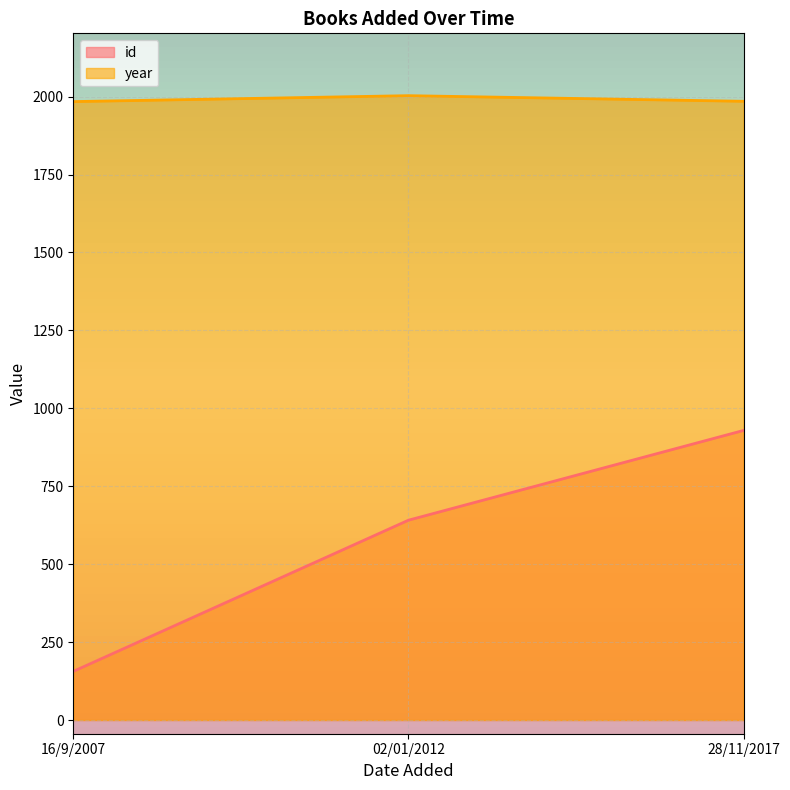

What is the lowest value of the year series?

1984